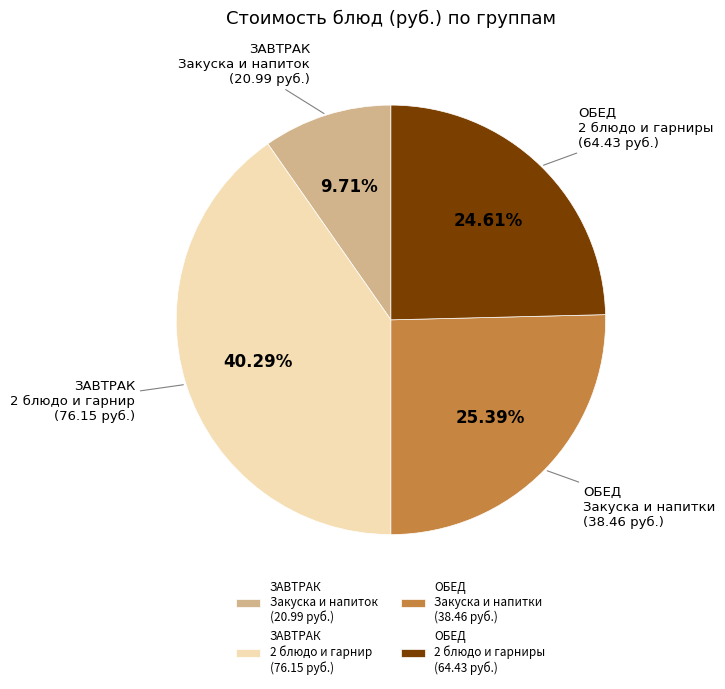

Is there a majority slice in this chart?

No